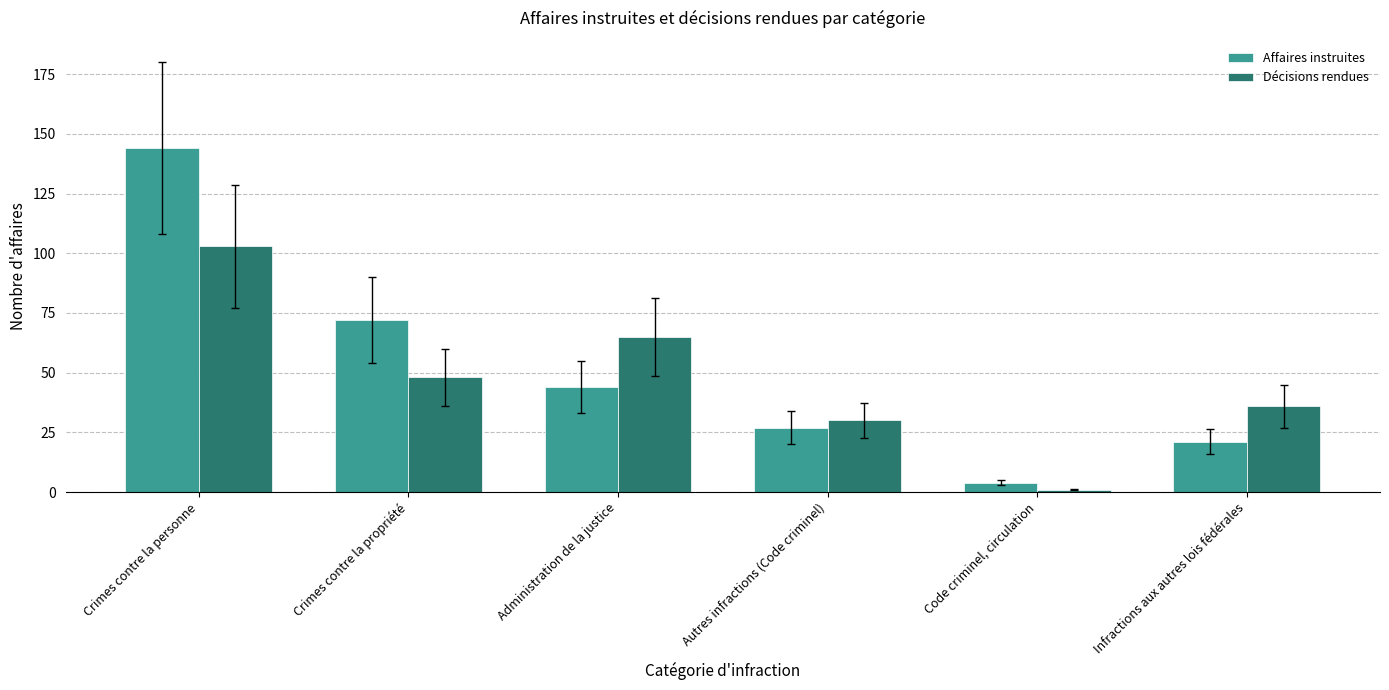

Does the chart contain any negative values?

No